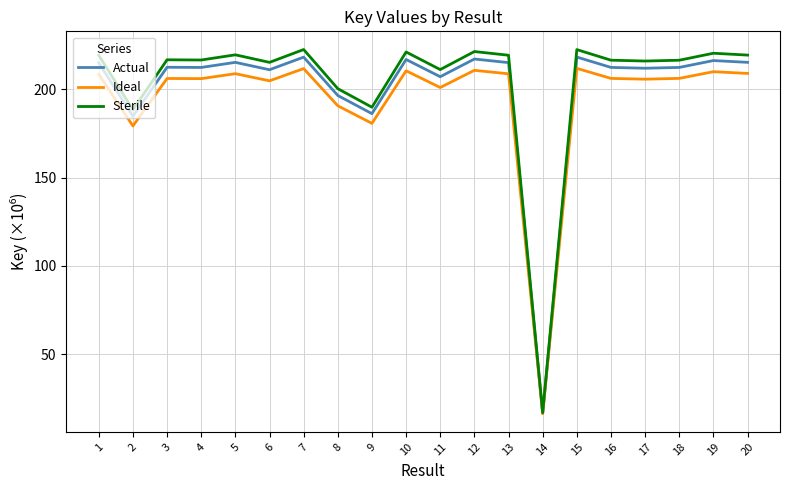

Which series has the widest spread of values?

Sterile